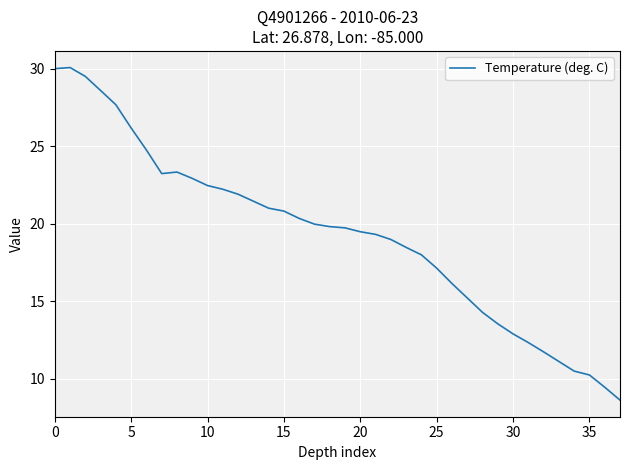

What is the maximum value shown in the chart?

30.1